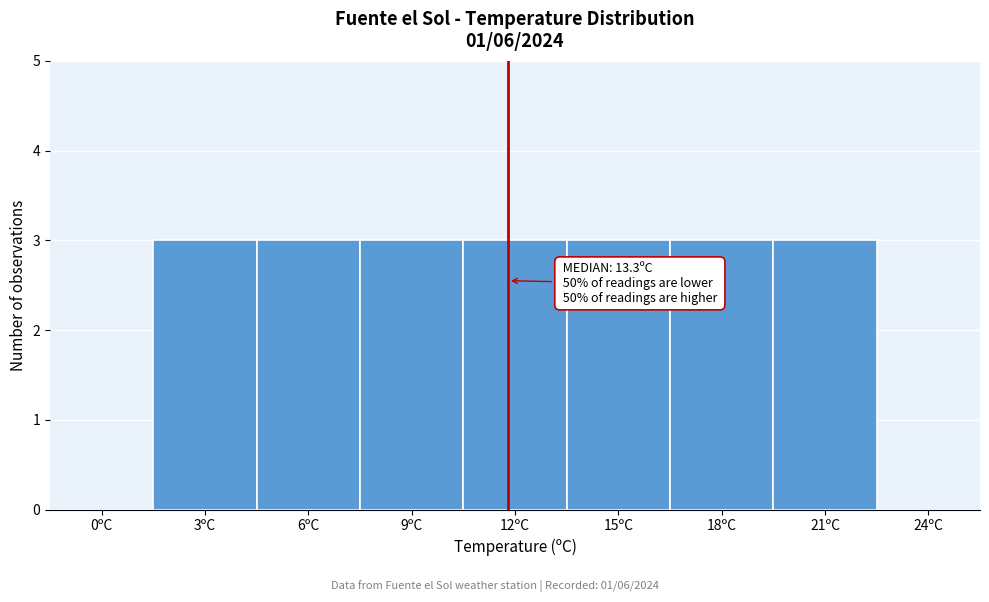

Reading left to right, what are all the values shown in this chart?

0ºC=0	3ºC=3	6ºC=3	9ºC=3	12ºC=3	15ºC=3	18ºC=3	21ºC=3	24ºC=0